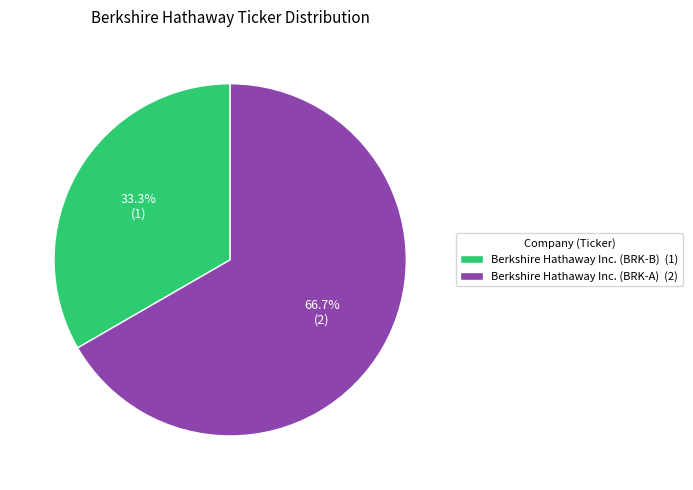

How many segments does this pie chart have?

2